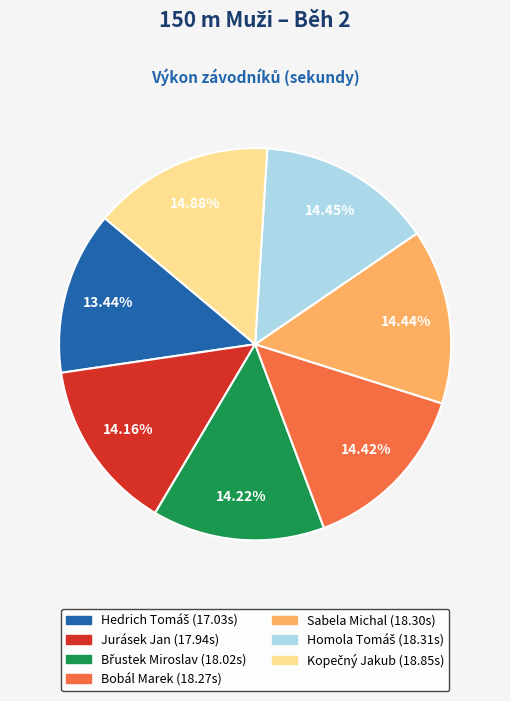

Is there a majority slice in this chart?

No